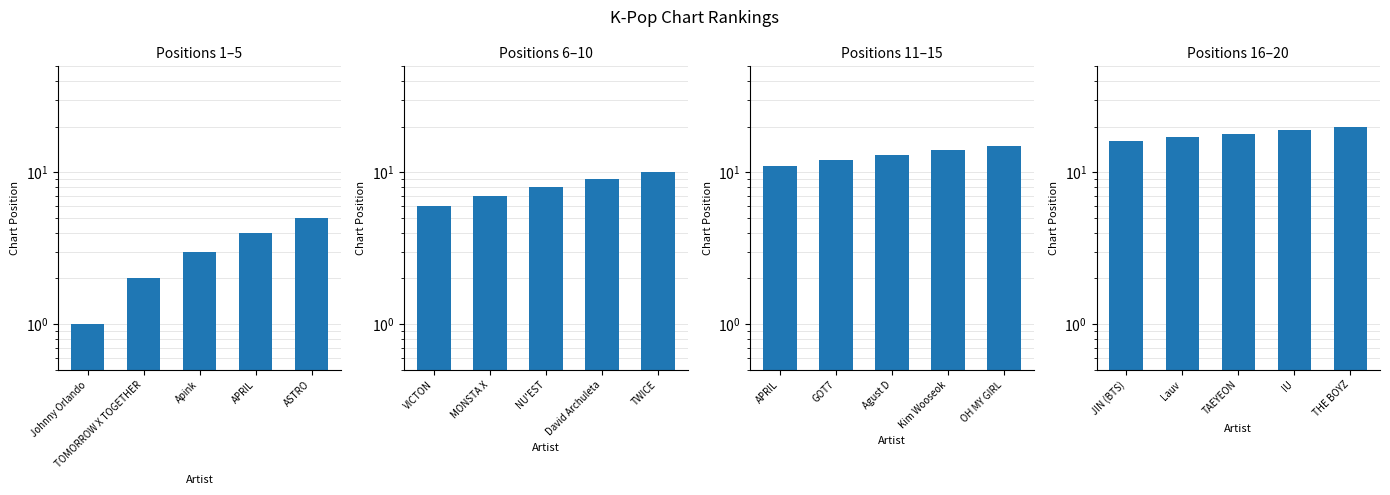

What is the approximate value of Positions 1–5 at Johnny Orlando?

1